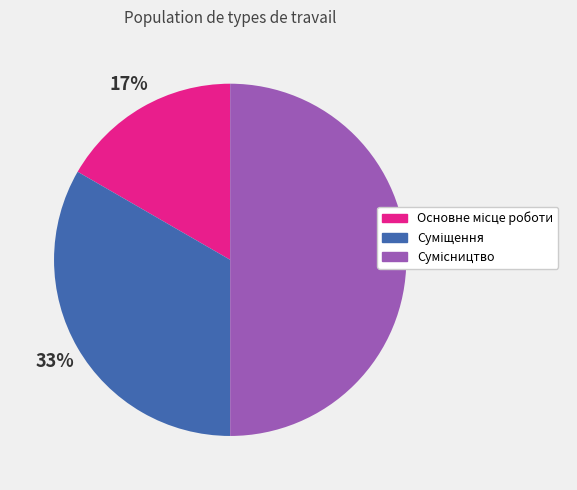

To the nearest percent, what is the average slice percentage?

33%